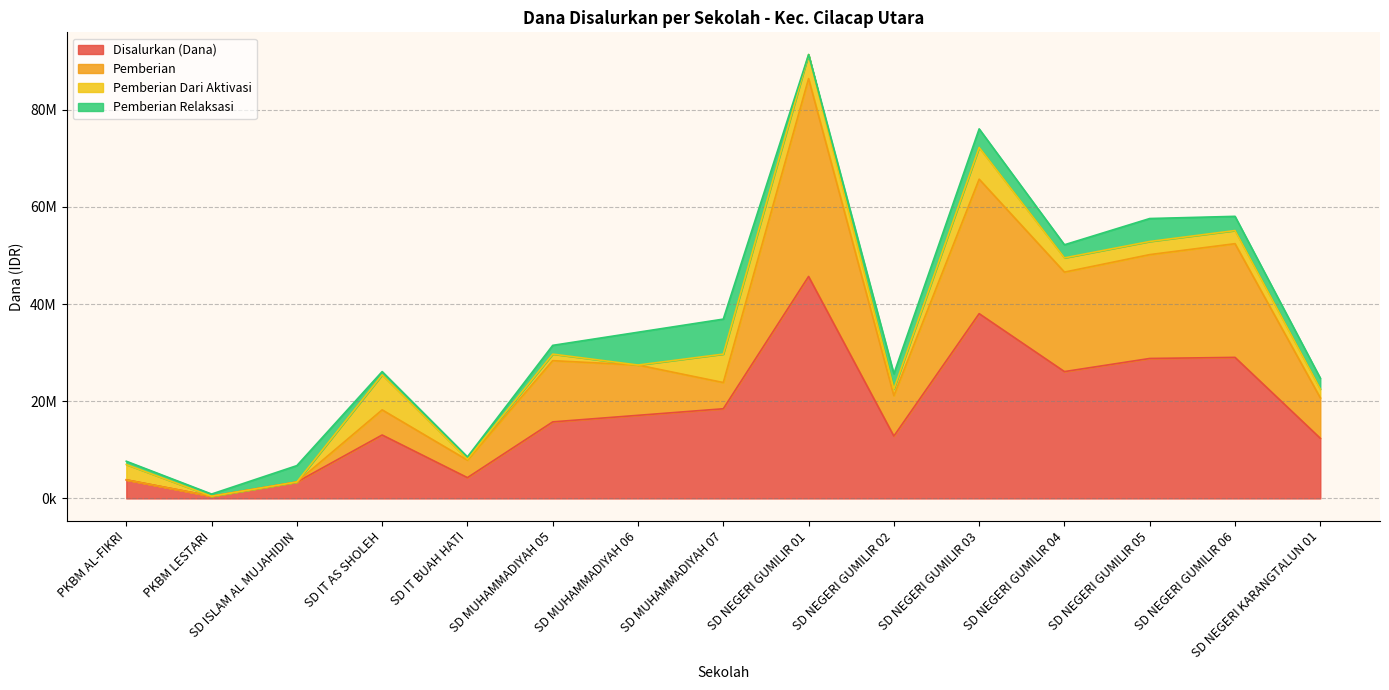

What are all the series names shown in the legend?

Disalurkan (Dana), Pemberian, Pemberian Dari Aktivasi, Pemberian Relaksasi